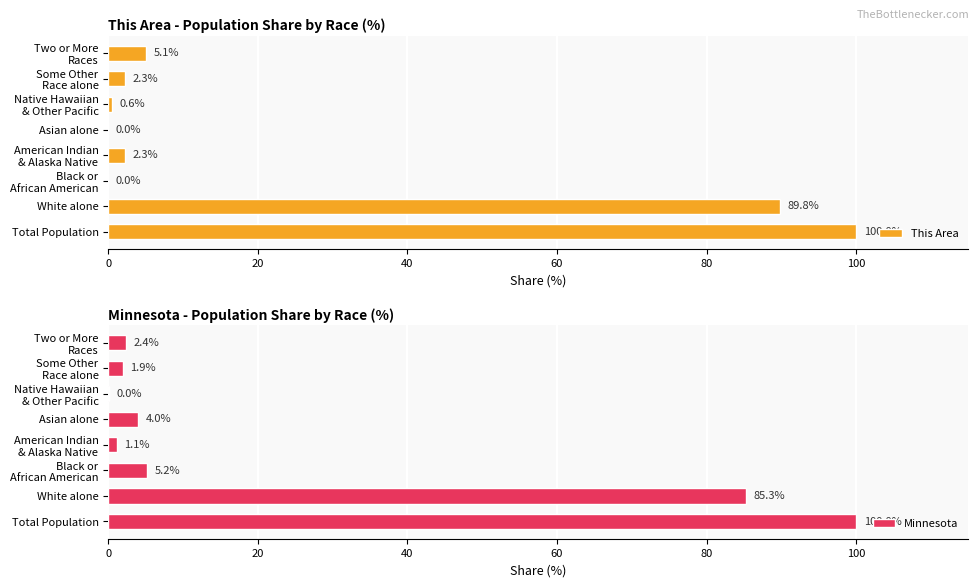

Reading left to right, what are all the values shown in this chart?

This Area: 100.0	89.8	0.0	2.3	0.0	0.6	2.3	5.1
Minnesota: 100.0	85.3	5.2	1.1	4.0	0.0	1.9	2.4